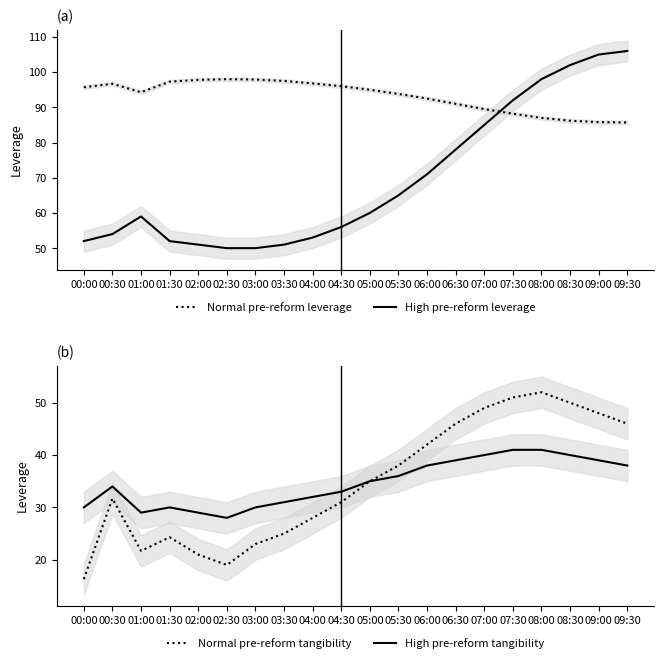

Which series changed the most between 06:00 and 07:30?

High pre-reform leverage